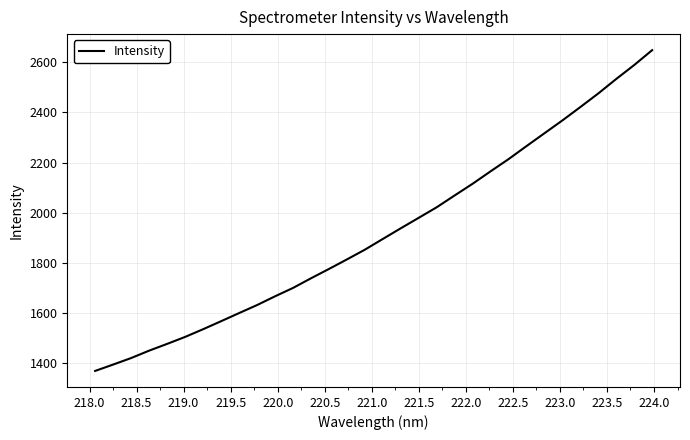

What is the difference between the maximum and minimum values?

1277.4